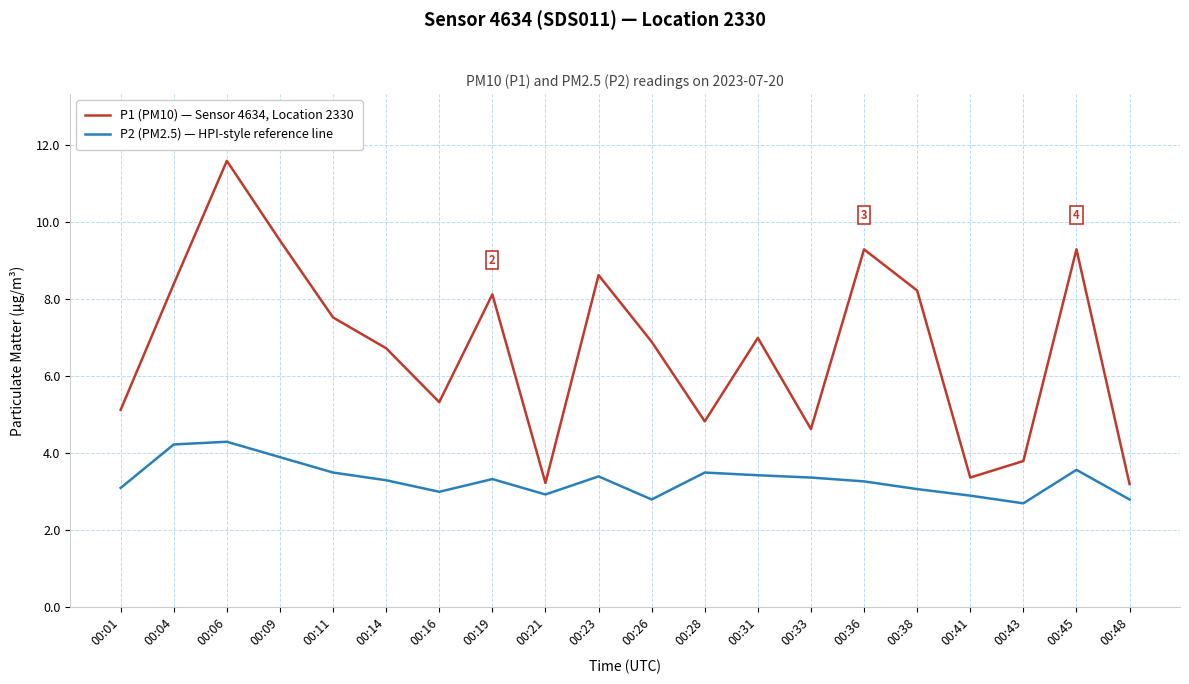

Which series has the largest range (max minus min)?

P1 (PM10) — Sensor 4634, Location 2330